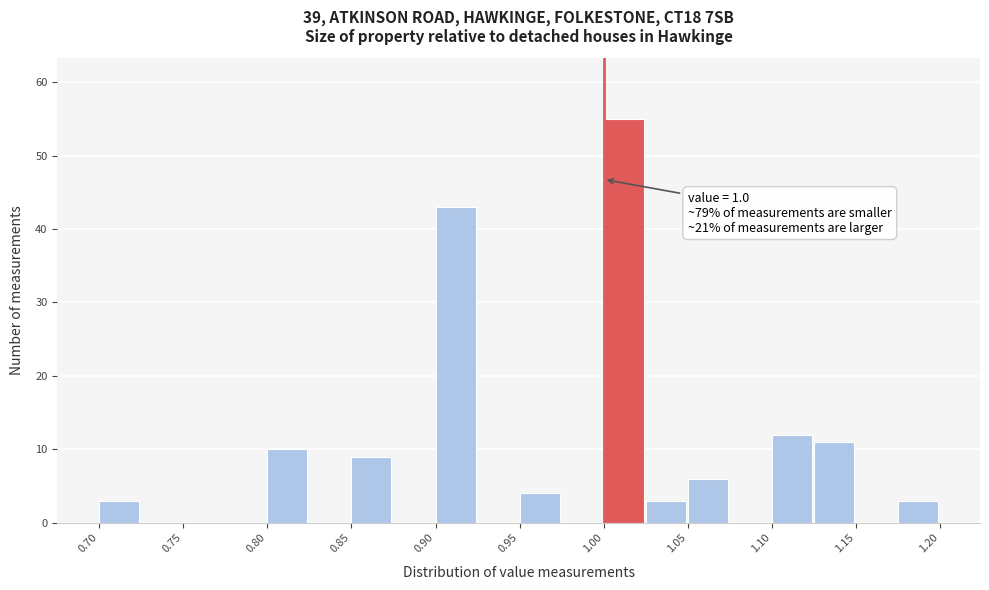

Which range on the x-axis has the tallest bar?

1.000 to 1.025